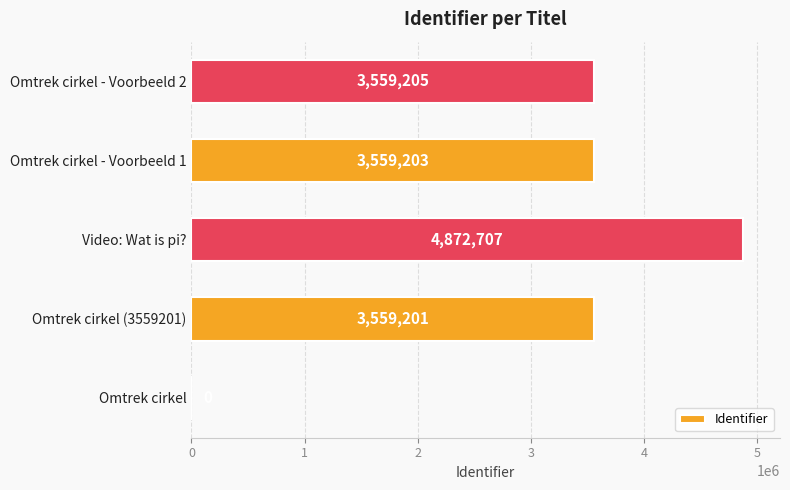

What is the approximate value at Video: Wat is pi?, to the nearest 100?

4872700